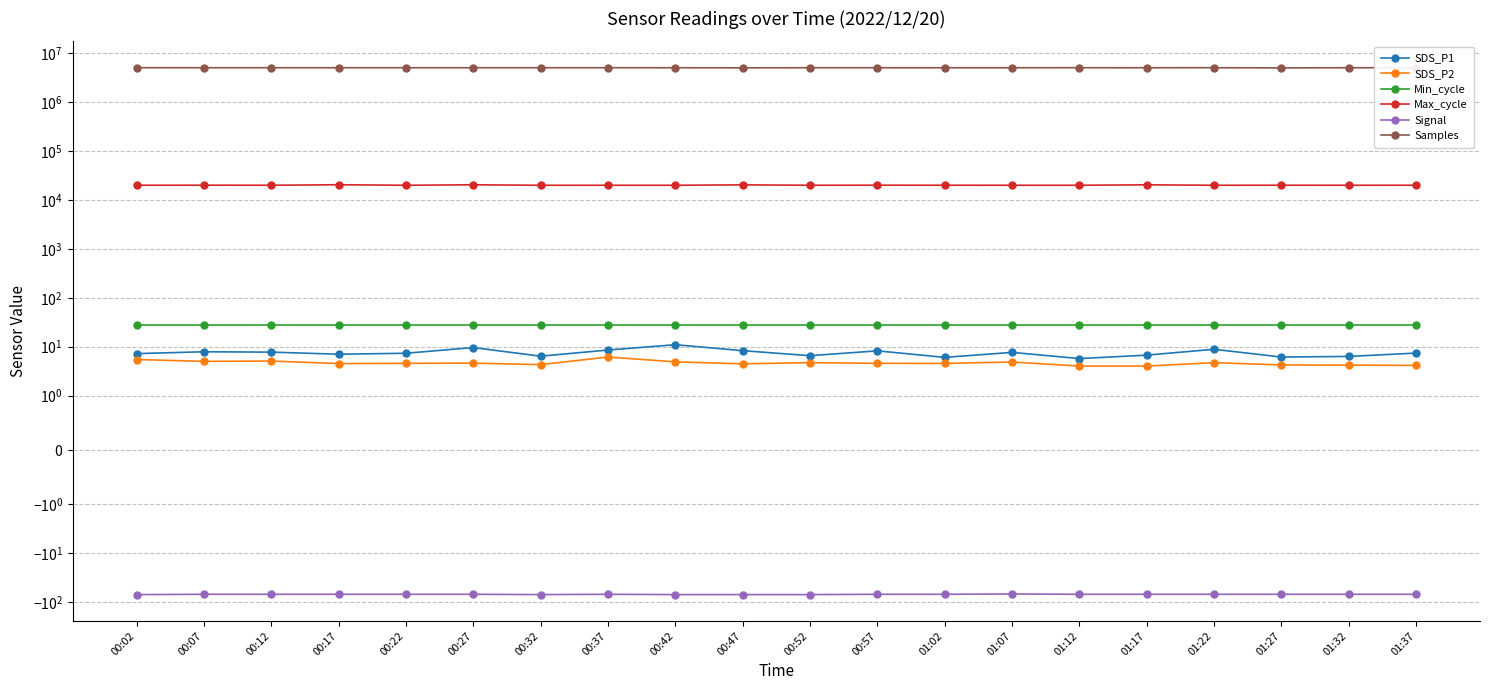

At how many categories does at least one series exceed 4773800?

20